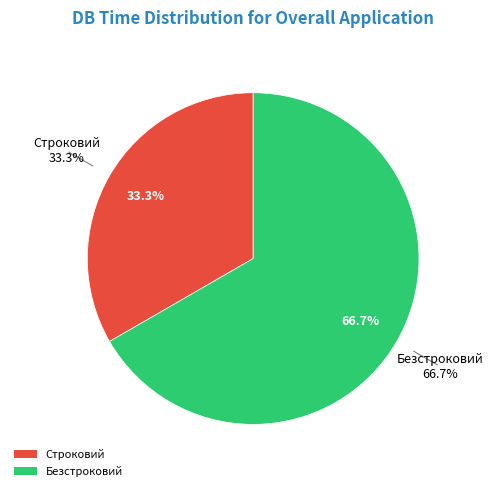

Does Строковий account for over 50% of the chart?

No